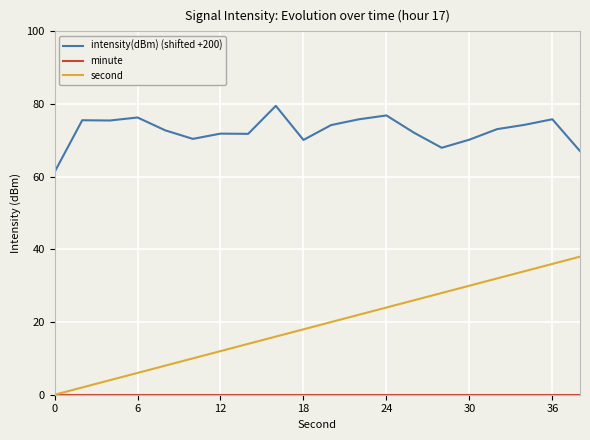

Which series has the widest spread of values?

second